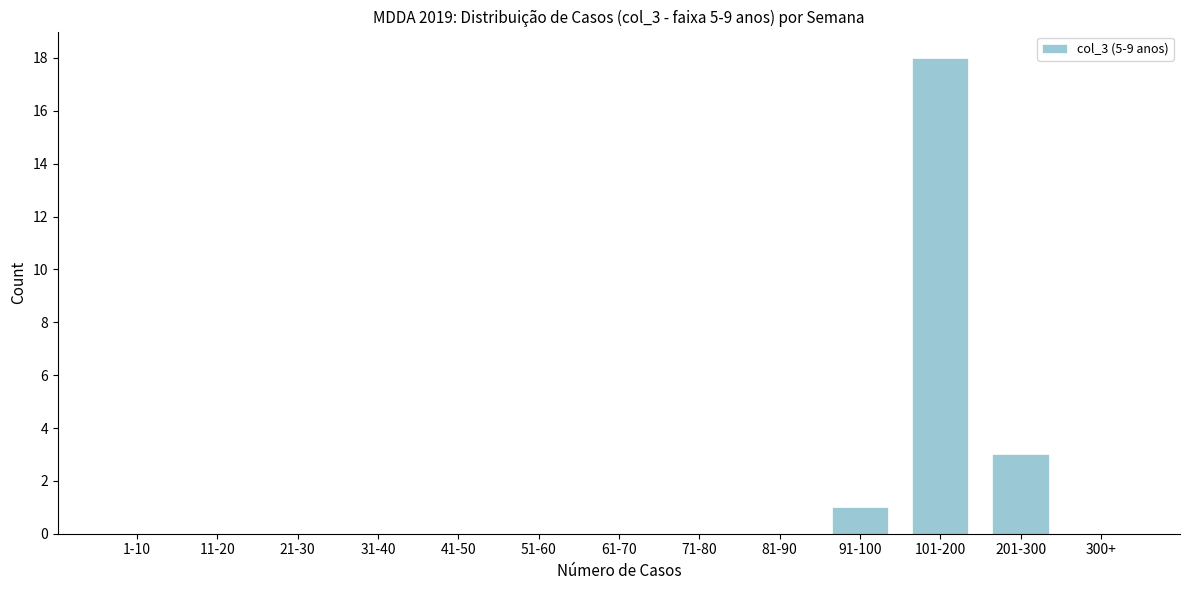

Reading left to right, extract all data points from this chart.

1-10=0	11-20=0	21-30=0	31-40=0	41-50=0	51-60=0	61-70=0	71-80=0	81-90=0	91-100=1	101-200=18	201-300=3	300+=0